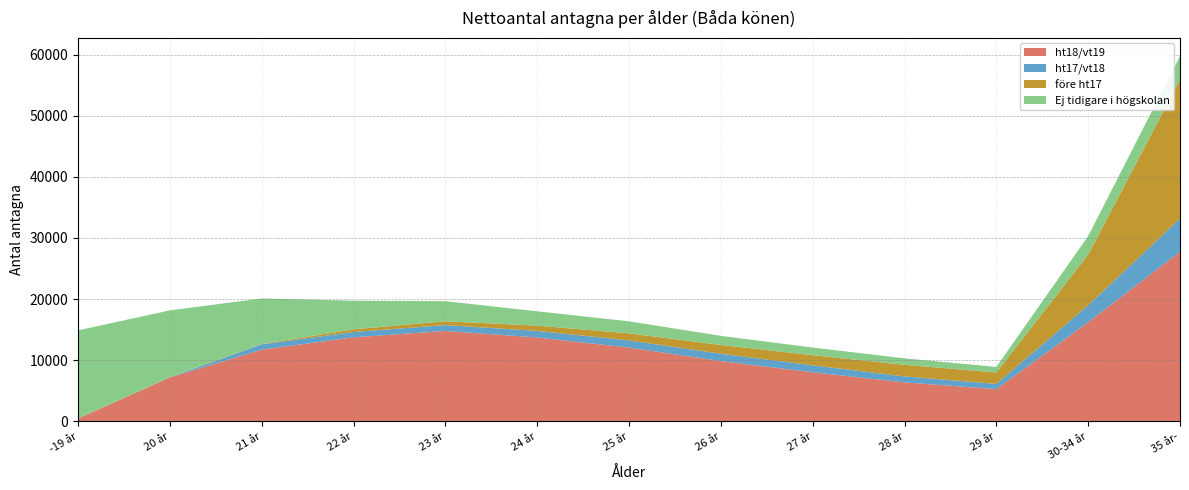

Reading left to right, list all the values displayed in this chart.

ht18/vt19: -19 år=454	20 år=7171	21 år=11720	22 år=13744	23 år=14784	24 år=13715	25 år=12063	26 år=9850	27 år=8024	28 år=6372	29 år=5266	30-34 år=16214	35 år-=27751
ht17/vt18: -19 år=18	20 år=35	21 år=878	22 år=870	23 år=962	24 år=1078	25 år=1172	26 år=1211	27 år=1143	28 år=978	29 år=852	30-34 år=2784	35 år-=5441
före ht17: -19 år=4	20 år=34	21 år=47	22 år=436	23 år=622	24 år=865	25 år=1155	26 år=1431	27 år=1647	28 år=1891	29 år=1872	30-34 år=8274	35 år-=22716
Ej tidigare i högskolan: -19 år=14406	20 år=10915	21 år=7458	22 år=4689	23 år=3291	24 år=2346	25 år=1972	26 år=1496	27 år=1258	28 år=1063	29 år=909	30-34 år=3039	35 år-=3844